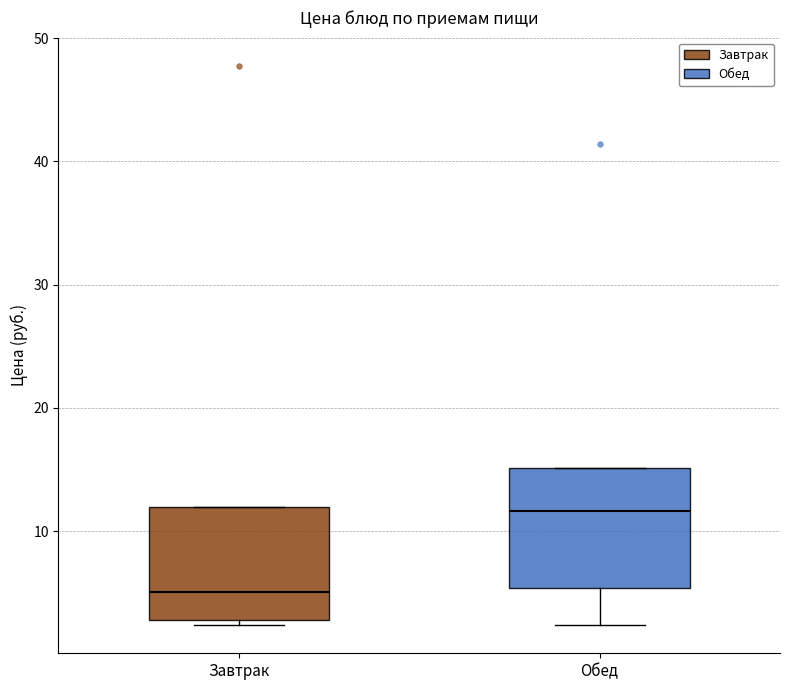

Reading left to right, read every box against the y-axis: the position of its median line, the range the box covers, and the ends of its whiskers. The values are not printed on the chart, so give them approximately, as read against the axis.

Завтрак: median 5, box 3 to 12, whiskers 2 to 12
Обед: median 12, box 5 to 15, whiskers 2 to 15